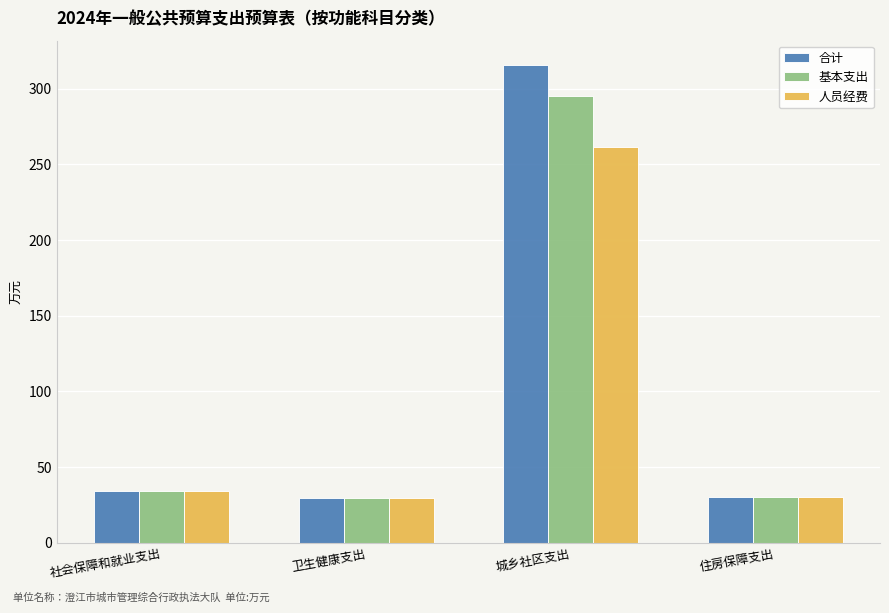

The value of 人员经费 at 卫生健康支出 is 10.5. True or false?

False